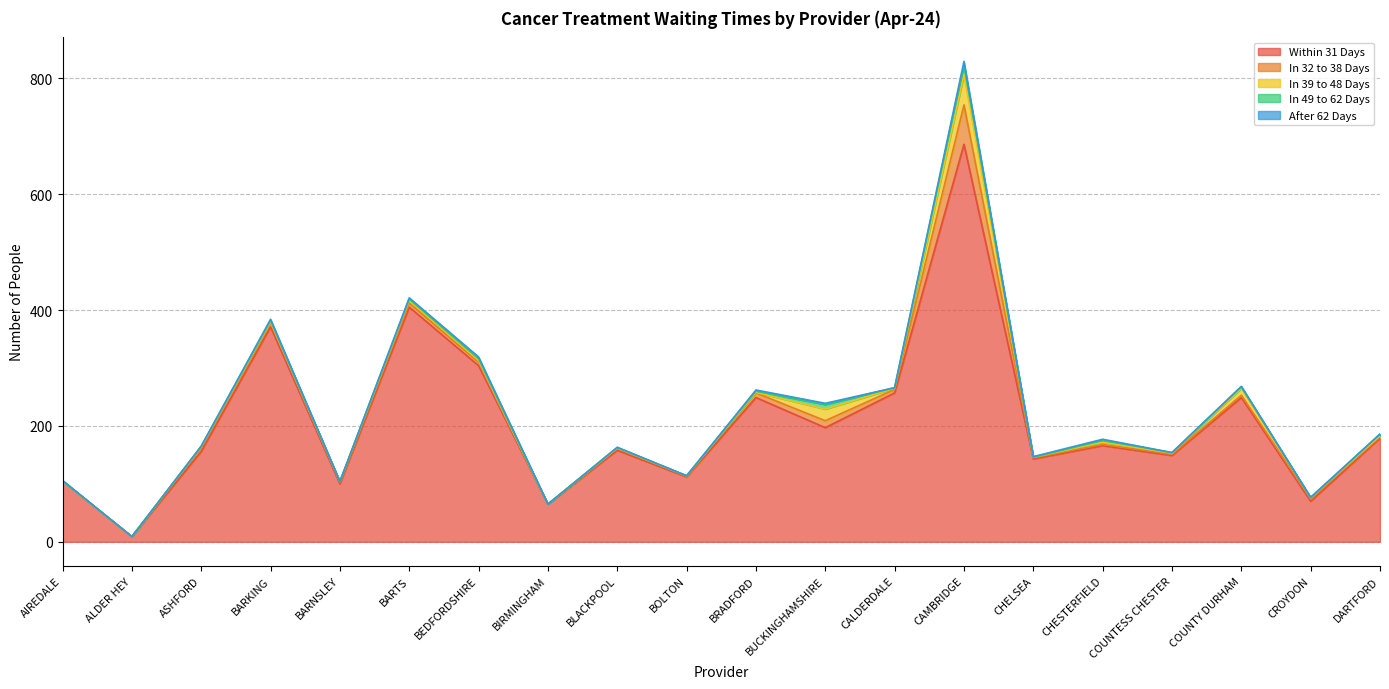

The value of In 32 to 38 Days at BLACKPOOL is 3. True or false?

True